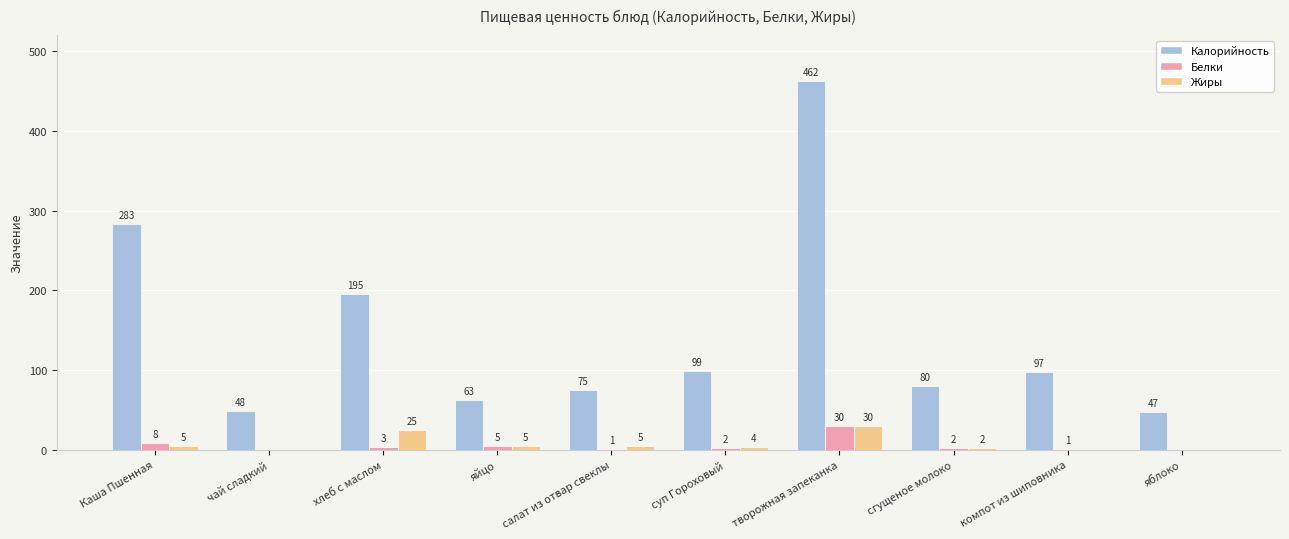

What is the sum of all Калорийность values?

1449